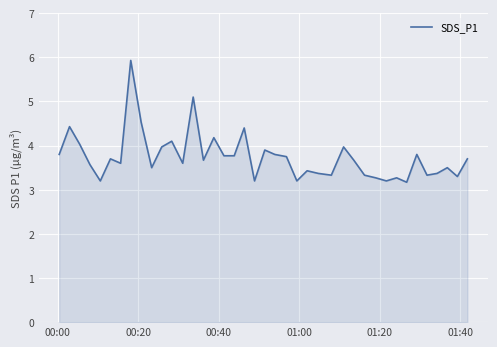

True or false: the data has more than 0 interior local peaks.

True